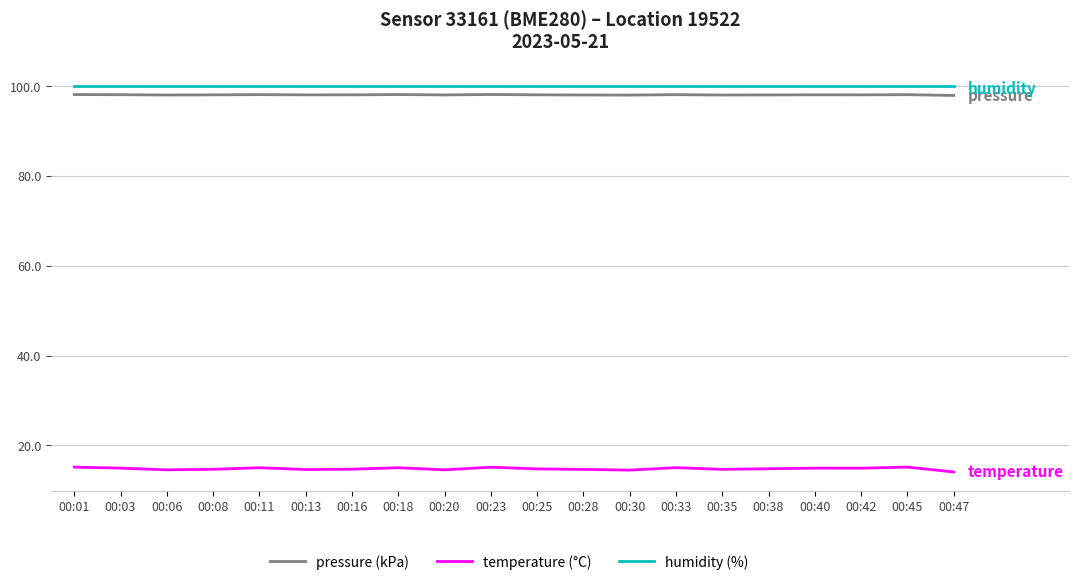

The value of pressure (kPa) at 00:11 is 98.1. True or false?

True